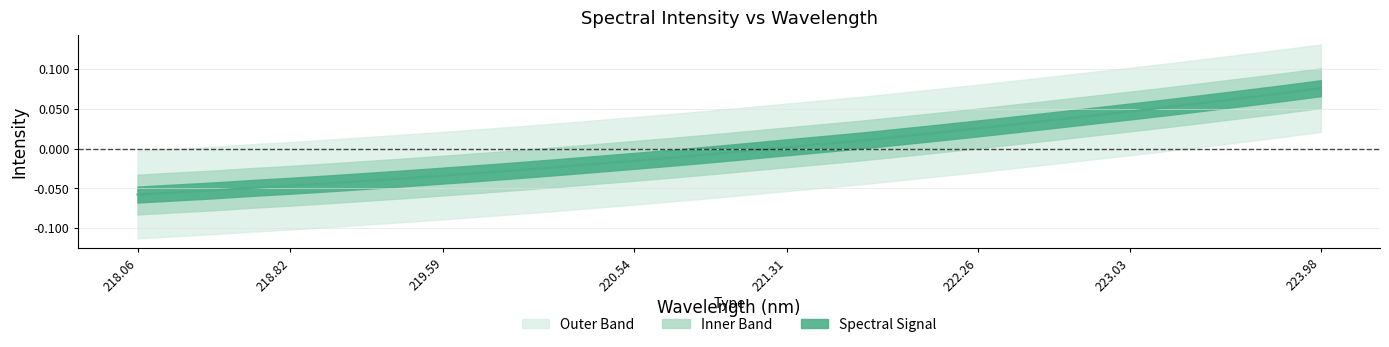

At which label is the value closest to 0?

221.31